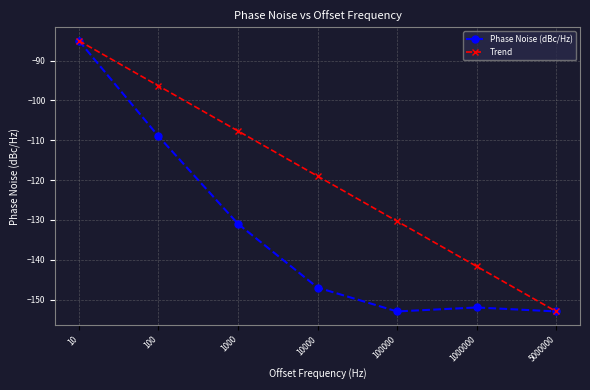

What is the maximum value shown in the chart?

-85.0